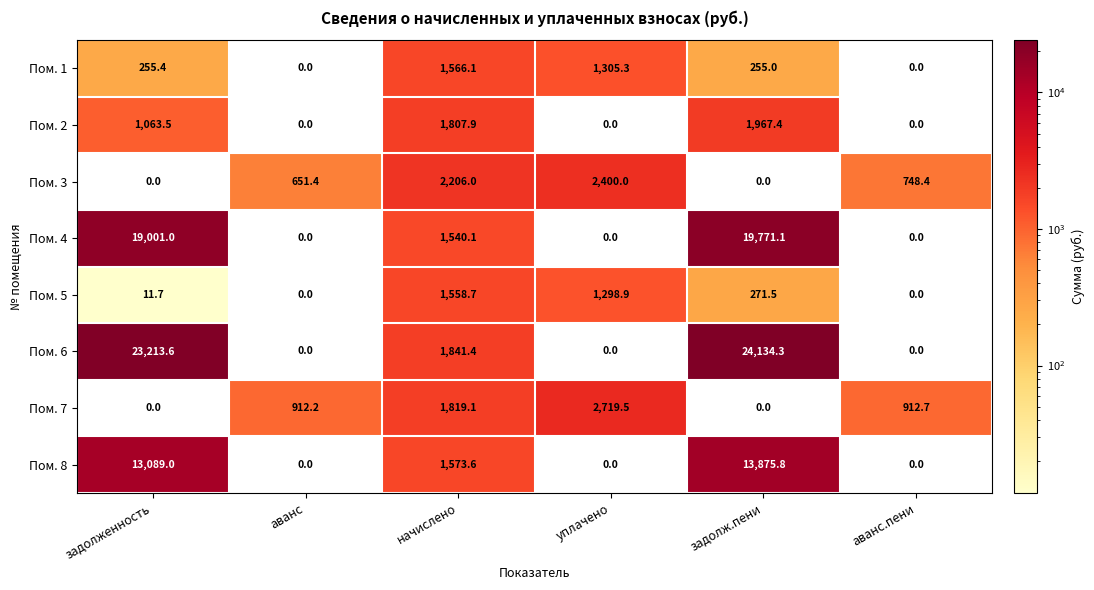

The value of Пом. 4 at задолженность is 19001.0. True or false?

True